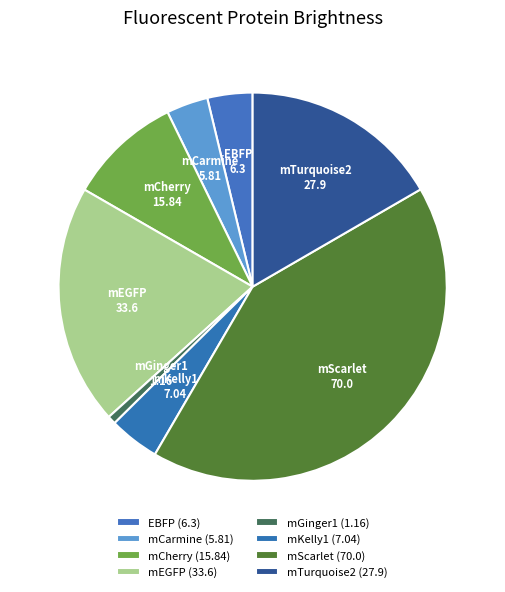

What is the largest slice in the pie chart?

mScarlet